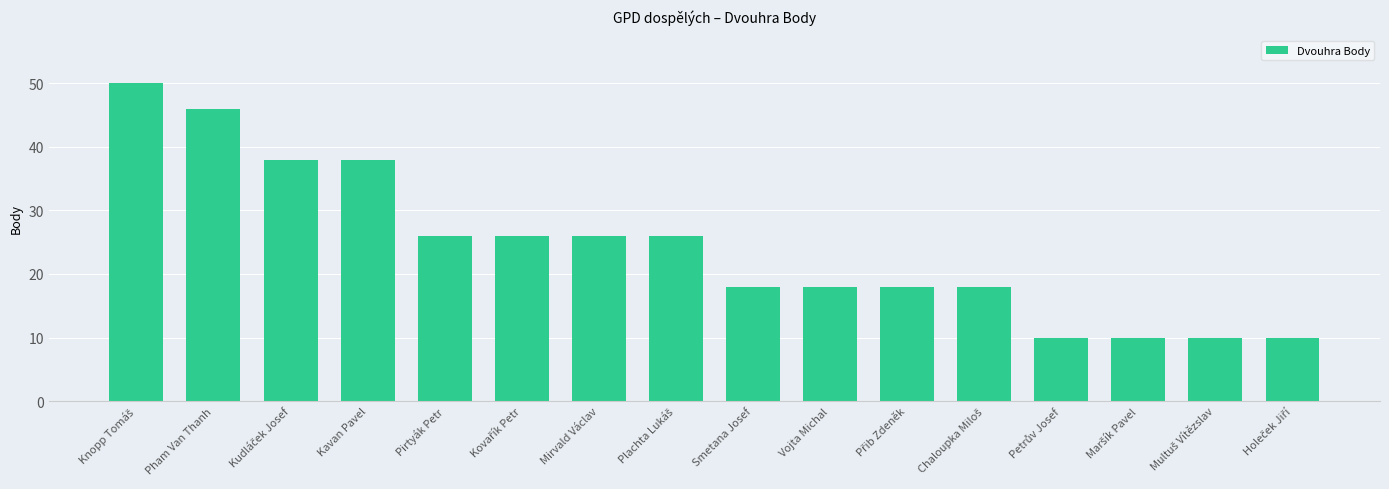

What is the greatest value displayed?

50